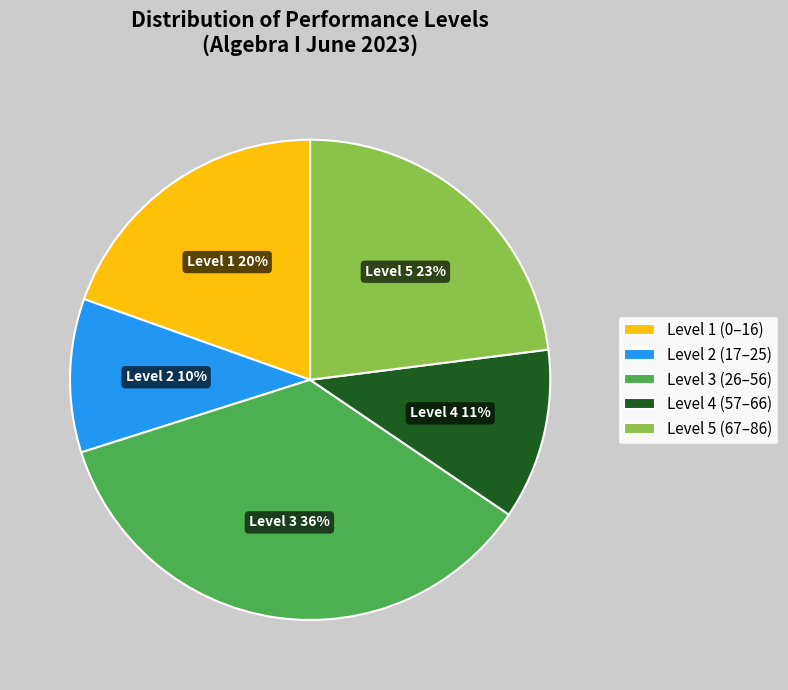

Rank the categories by value from highest to lowest.

Level 3 (26–56), Level 5 (67–86), Level 1 (0–16), Level 4 (57–66), Level 2 (17–25)